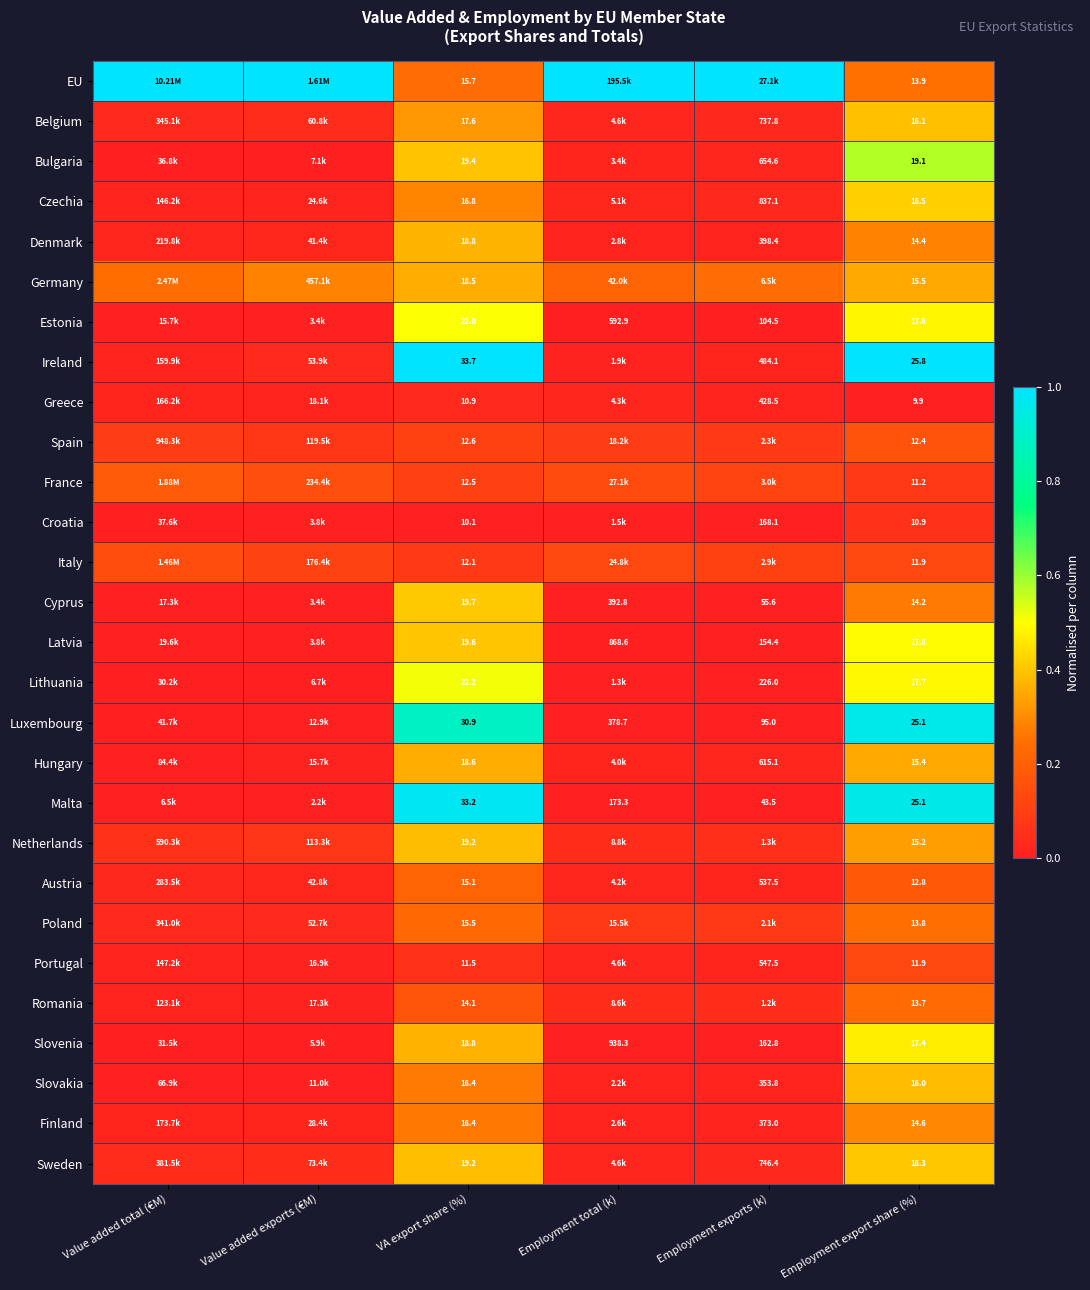

Which category has the highest value across all series?

Value added total (€M)